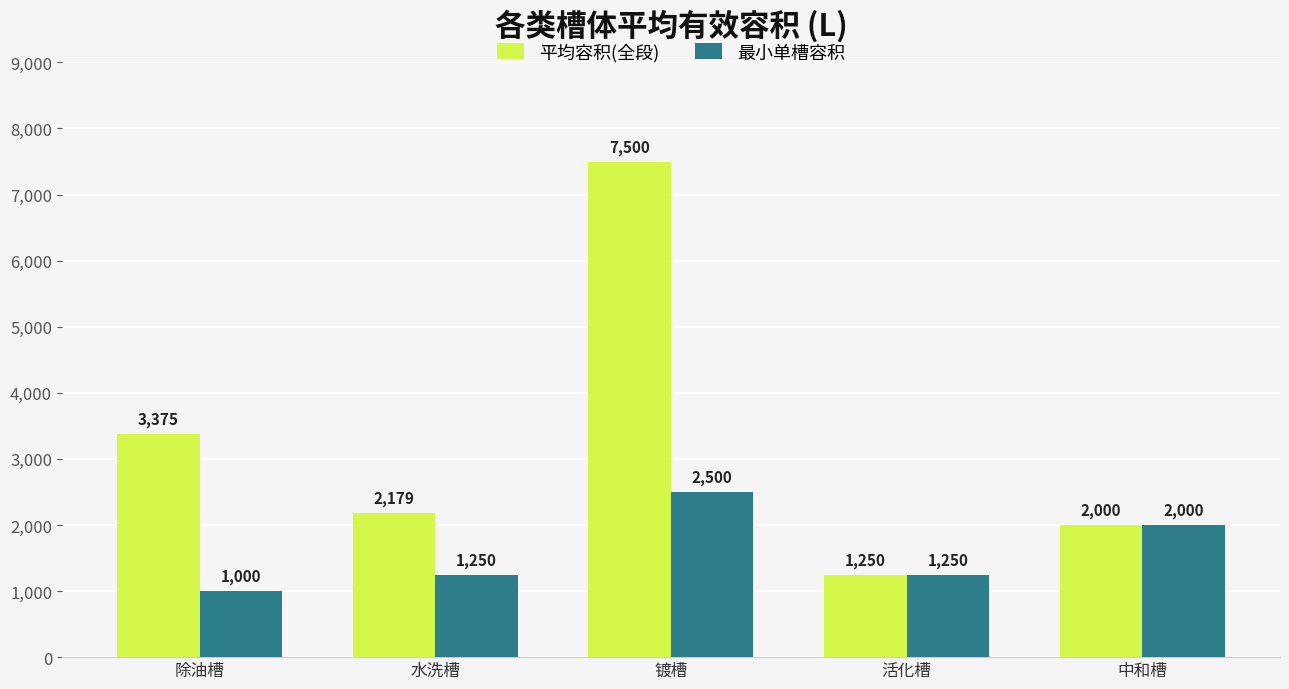

What is the value of the 最小单槽容积 bar at the 3rd from the left?

2500.0